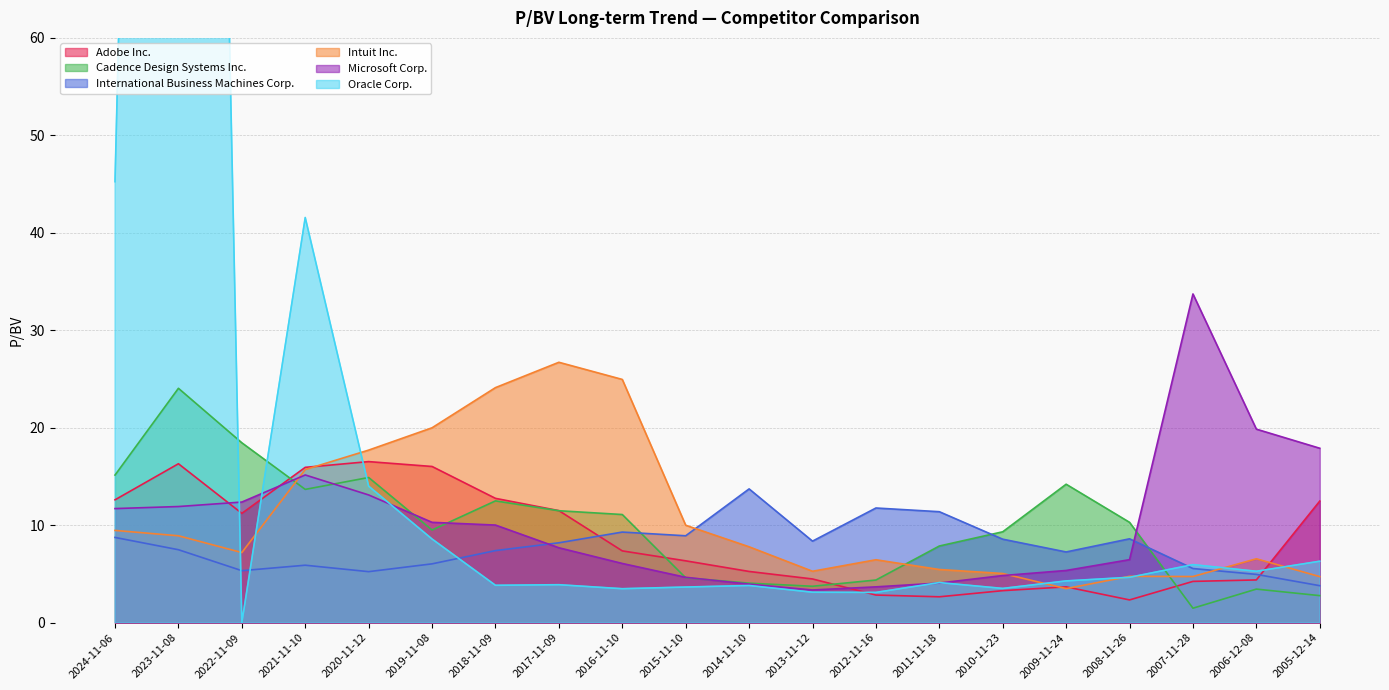

What is the value of the Cadence Design Systems Inc. point at the 11th from the left?

4.1